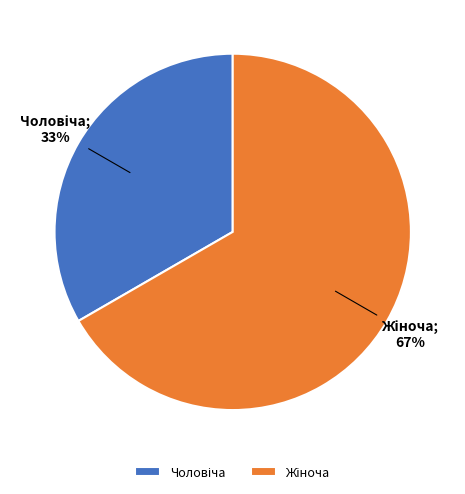

To the nearest percent, what is the average slice percentage?

50%